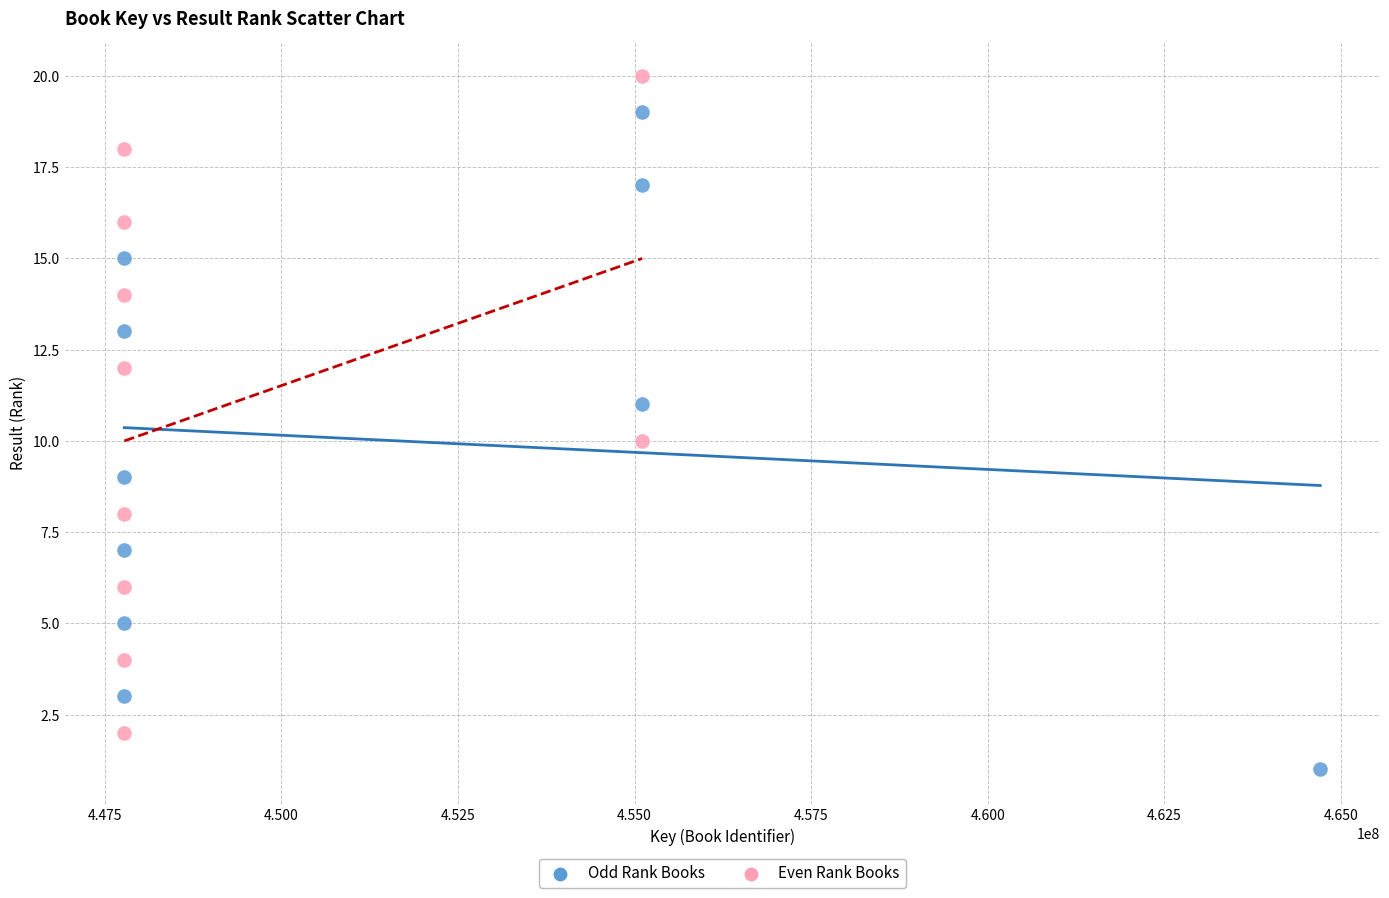

Which series reaches the minimum Y coordinate?

Odd Rank Books